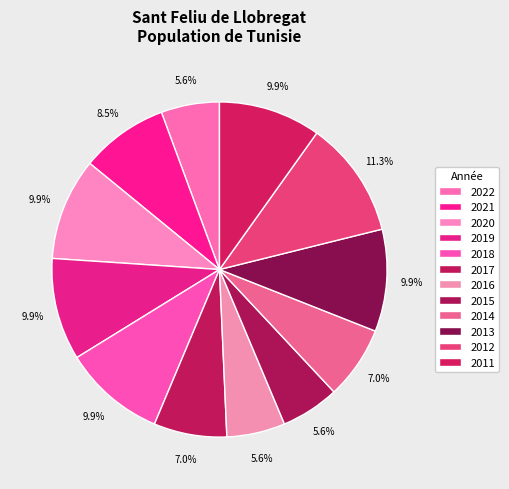

Which category has the biggest portion of the pie?

2012